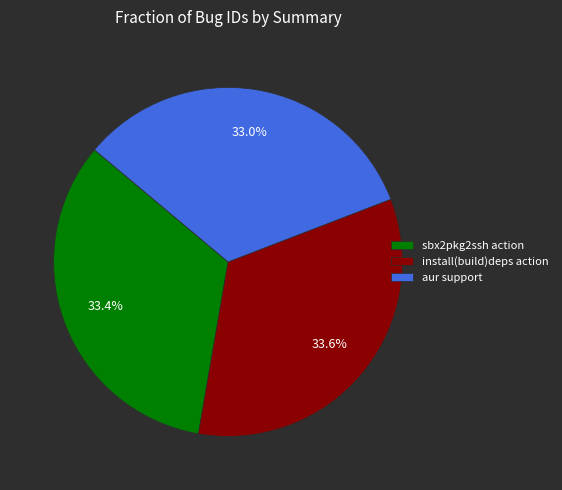

Count the number of slices in the pie.

3